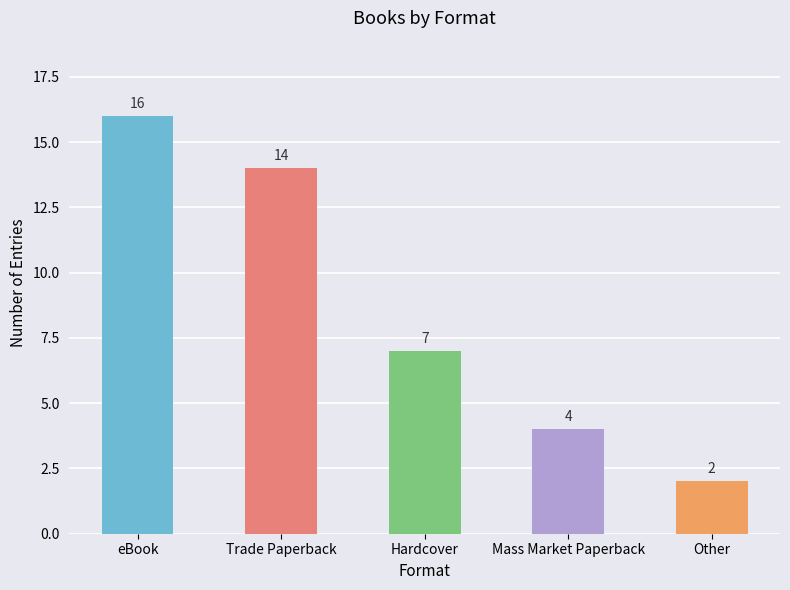

Reading left to right, what are all the values shown in this chart?

eBook=16	Trade Paperback=14	Hardcover=7	Mass Market Paperback=4	Other=2